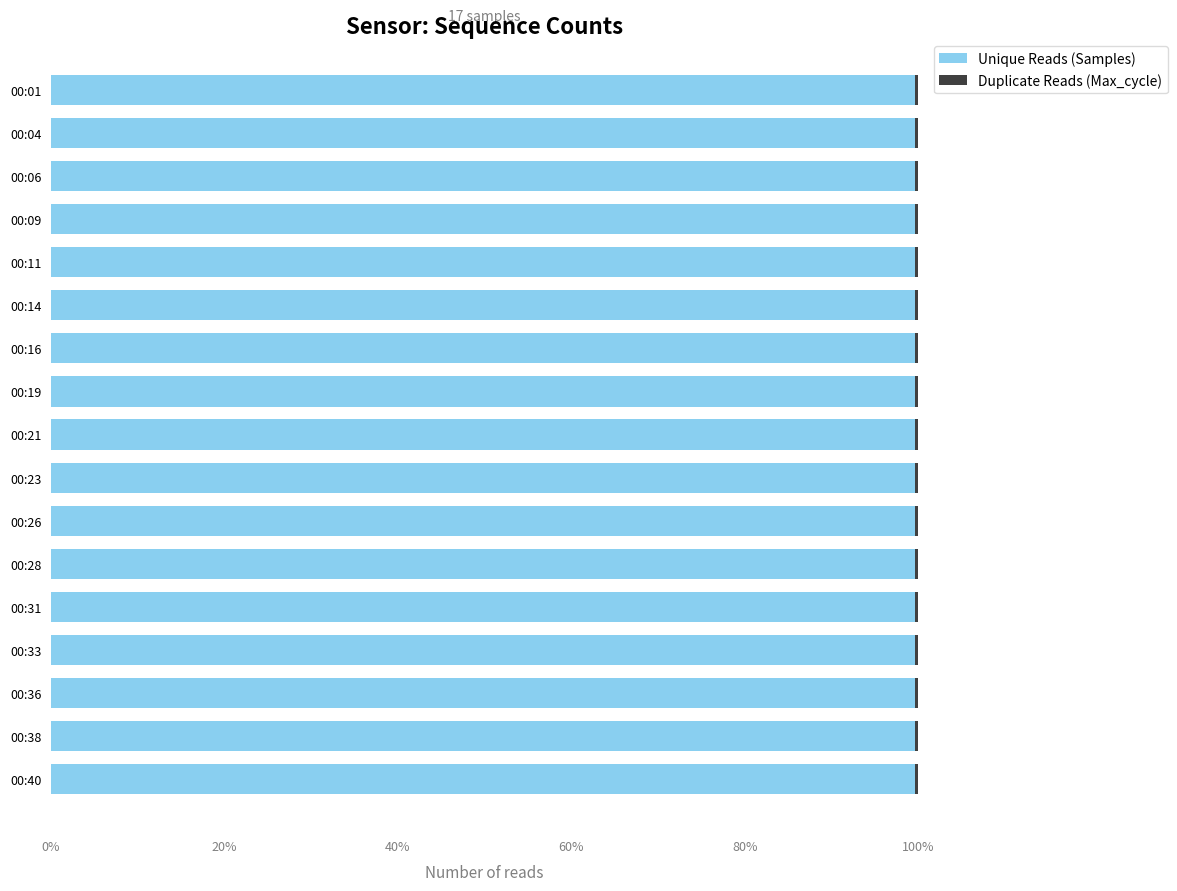

Is it true that Unique Reads (Samples) equals 32.7 at 00:23?

False